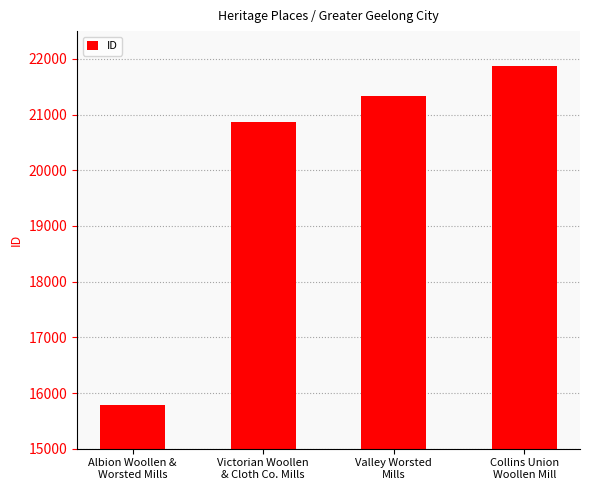

How many series are shown in this chart?

1